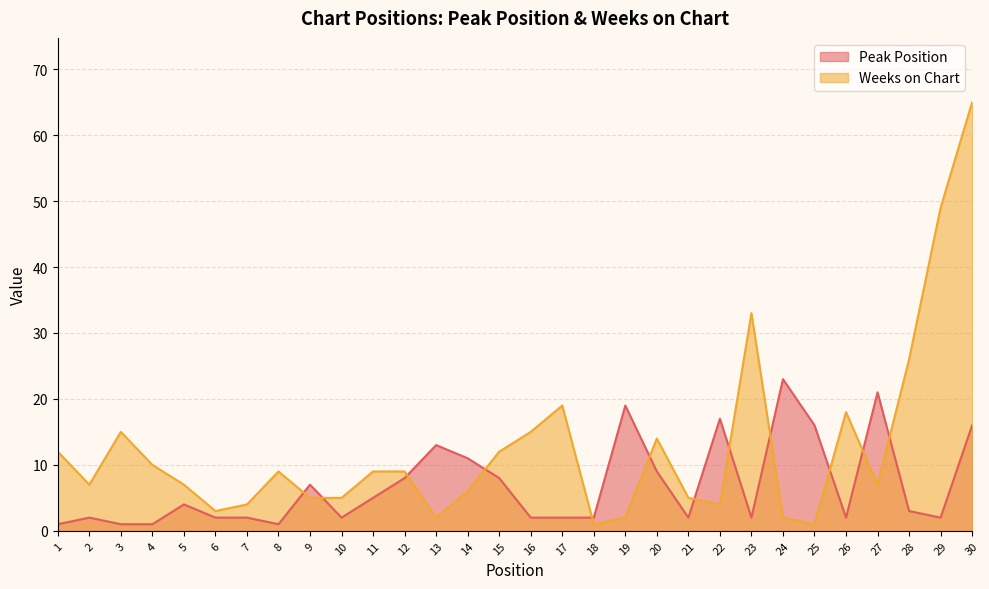

Which series ends up on top after the final intersection of Peak Position and Weeks on Chart?

Weeks on Chart